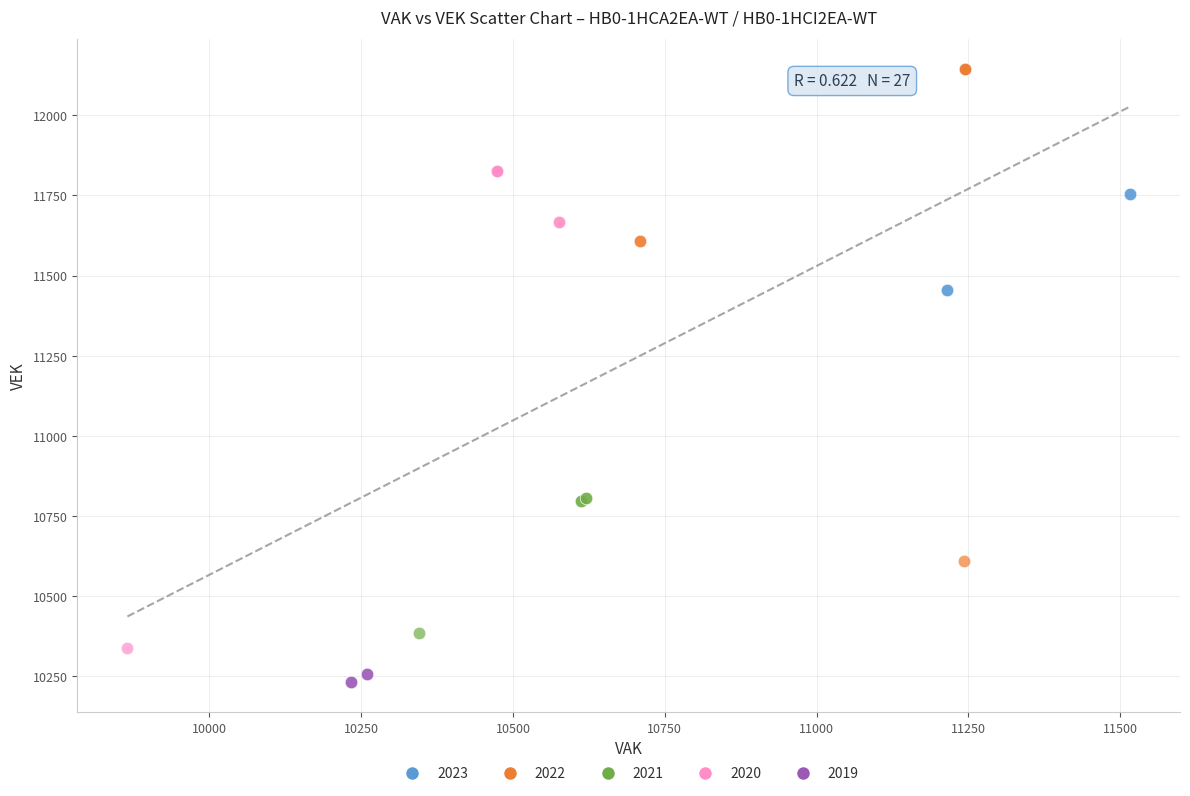

Which series contains the highest Y value?

2022